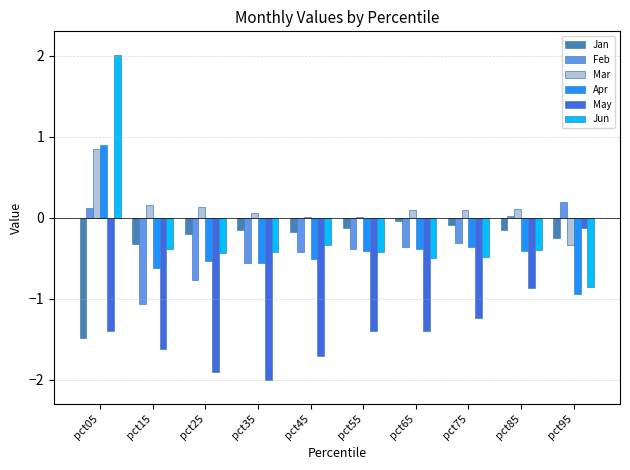

What is the difference between the Jan values at pct75 and pct45?

0.1